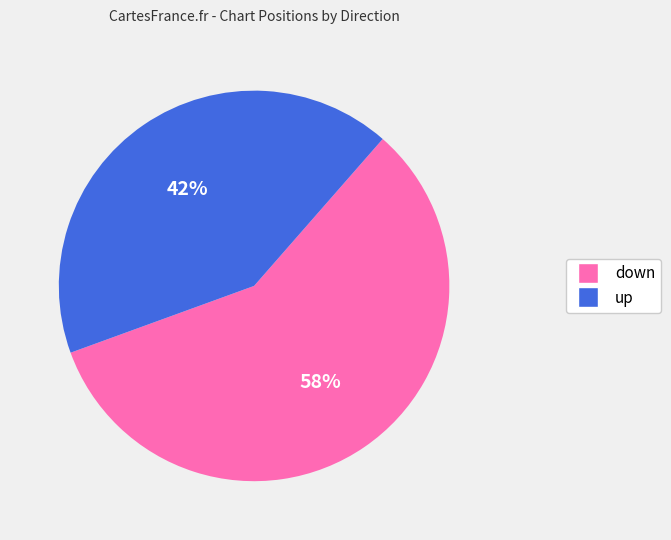

True or false: down accounts for 47% of the total.

False